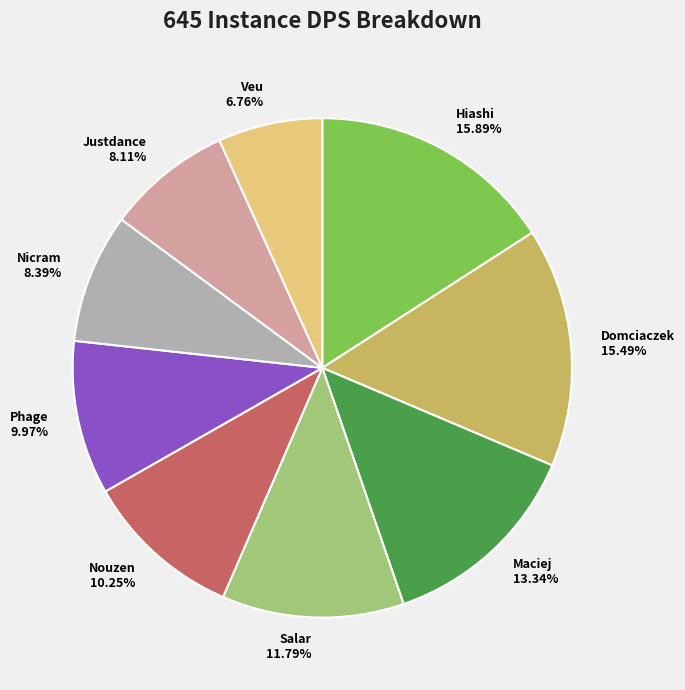

To the nearest percent, what portion does Veu represent?

7%